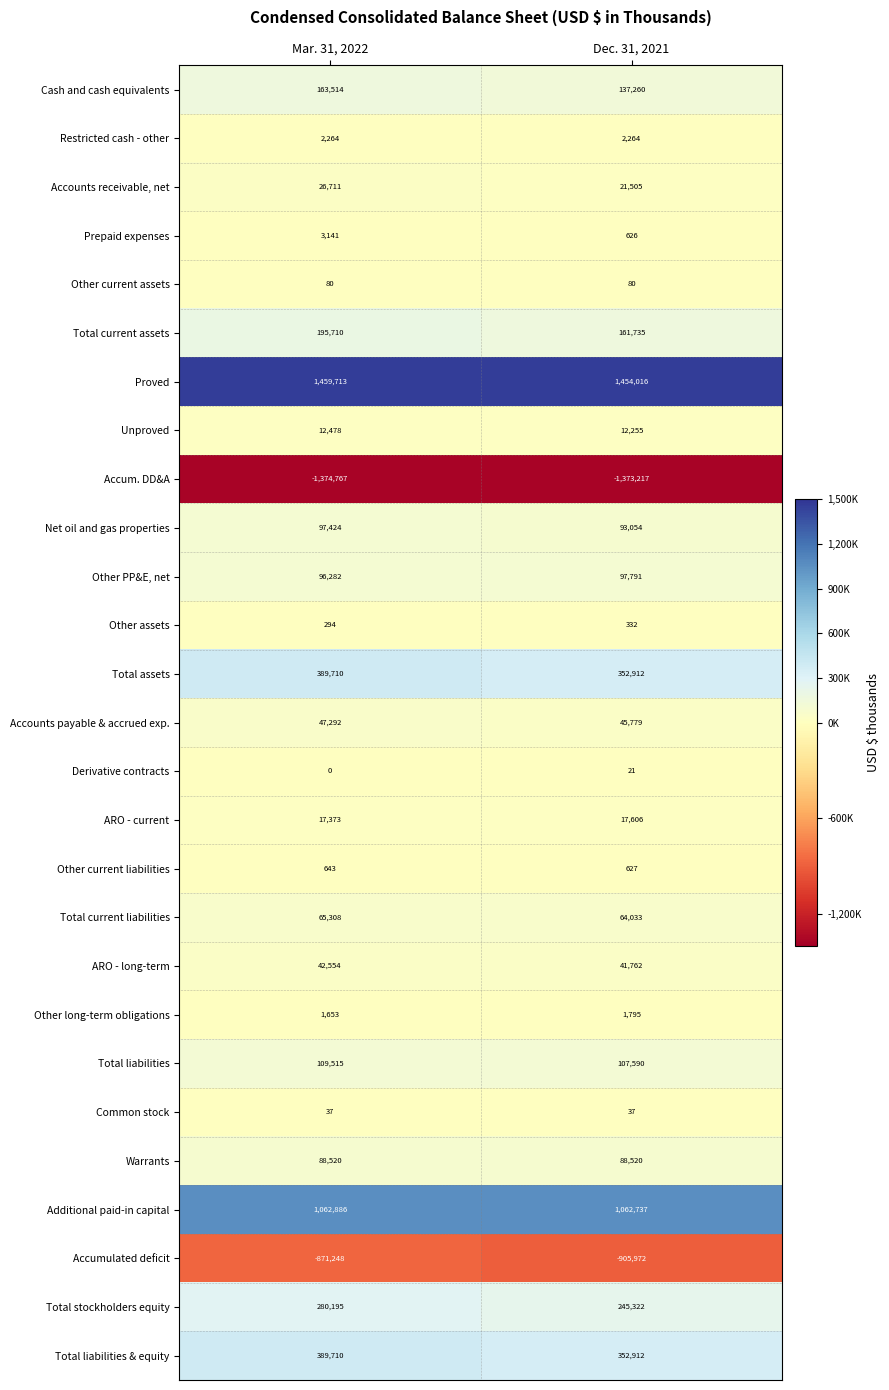

Rank the categories by Accounts receivable, net value from lowest to highest.

Dec. 31, 2021, Mar. 31, 2022